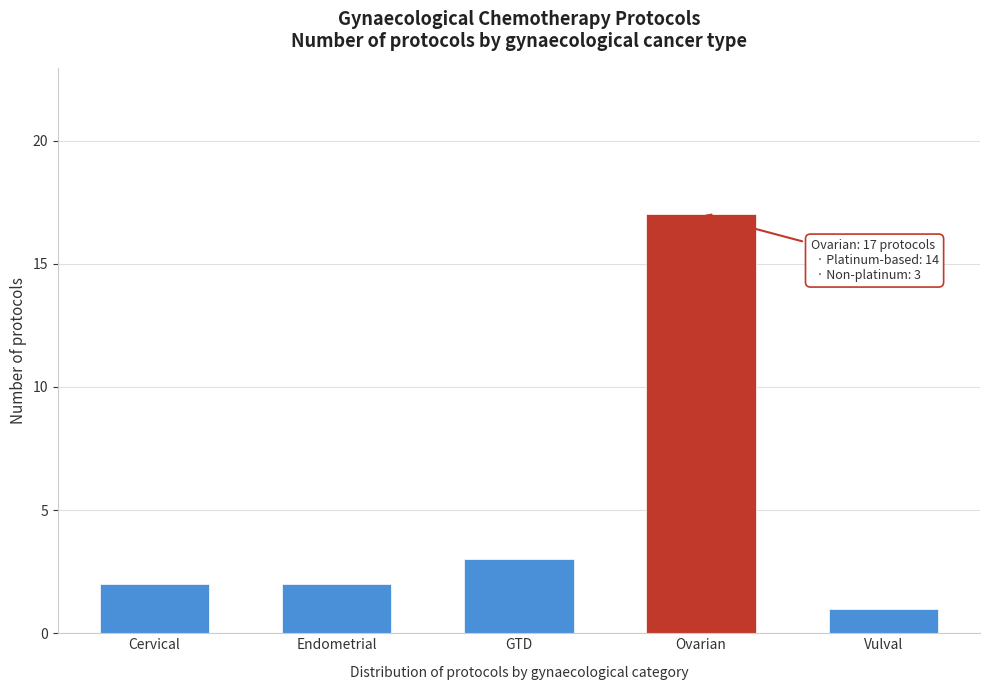

Reading left to right, what are all the values shown in this chart?

Cervical=2	Endometrial=2	GTD=3	Ovarian=17	Vulval=1